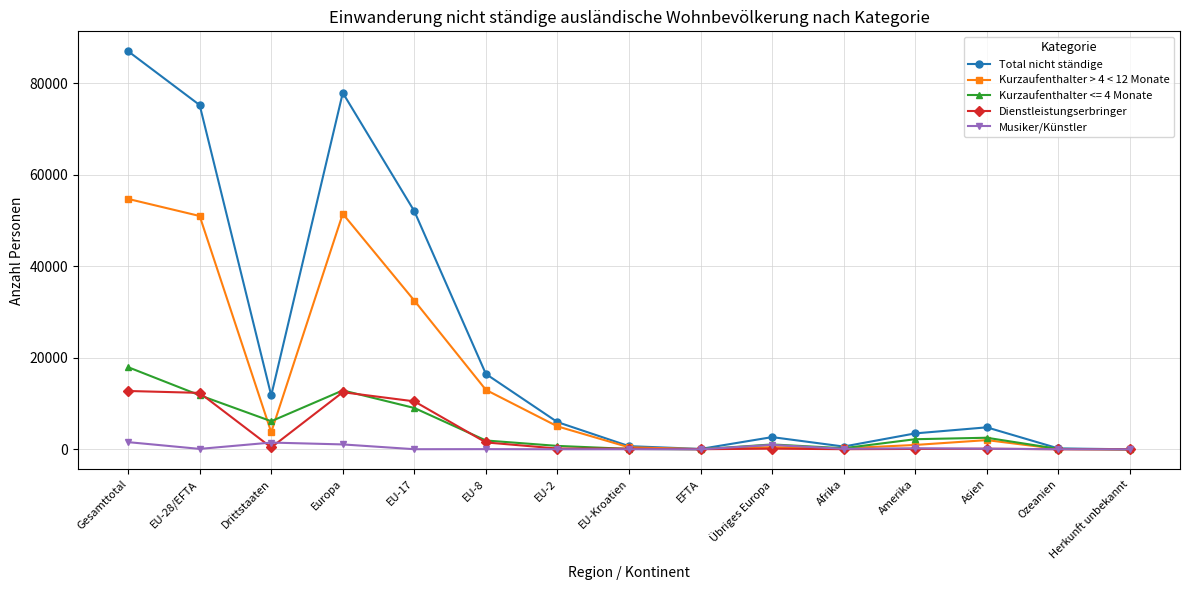

What is the total value across all series at Europa?

155826